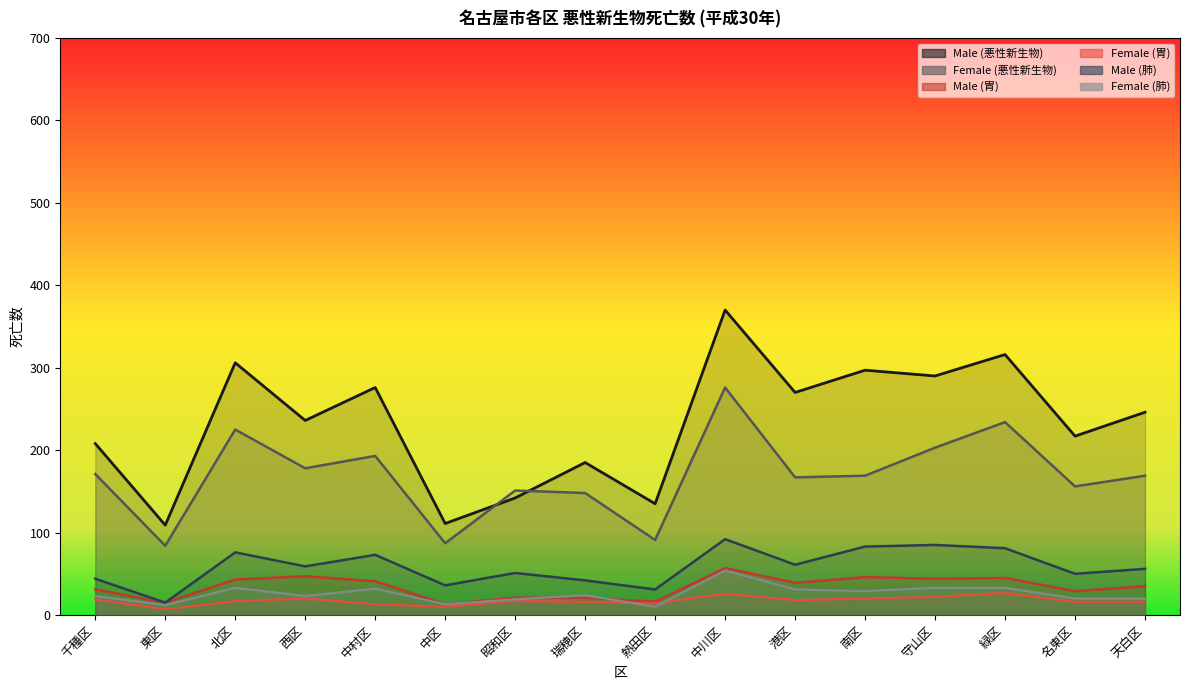

What is the lowest value of the Female (悪性新生物) series?

84